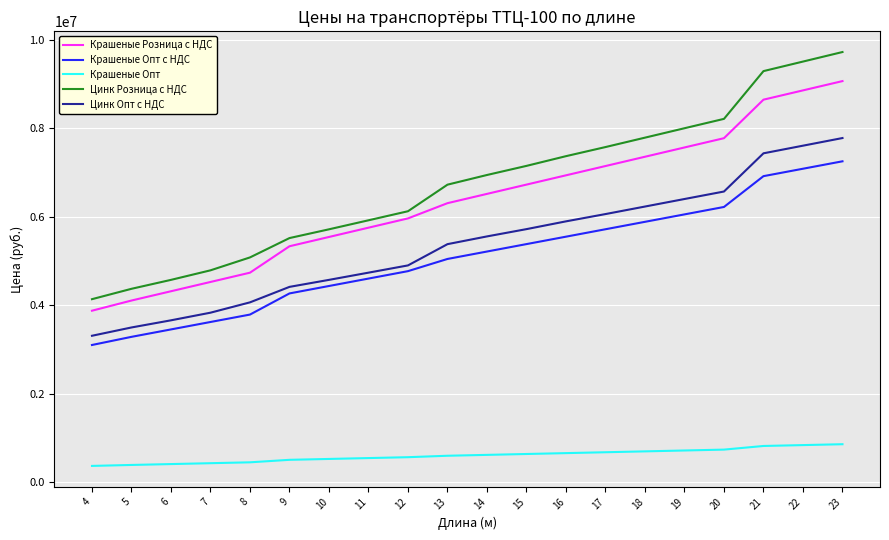

The Крашеные Розница с НДС series shows 7145523.0 at 17. True or false?

True